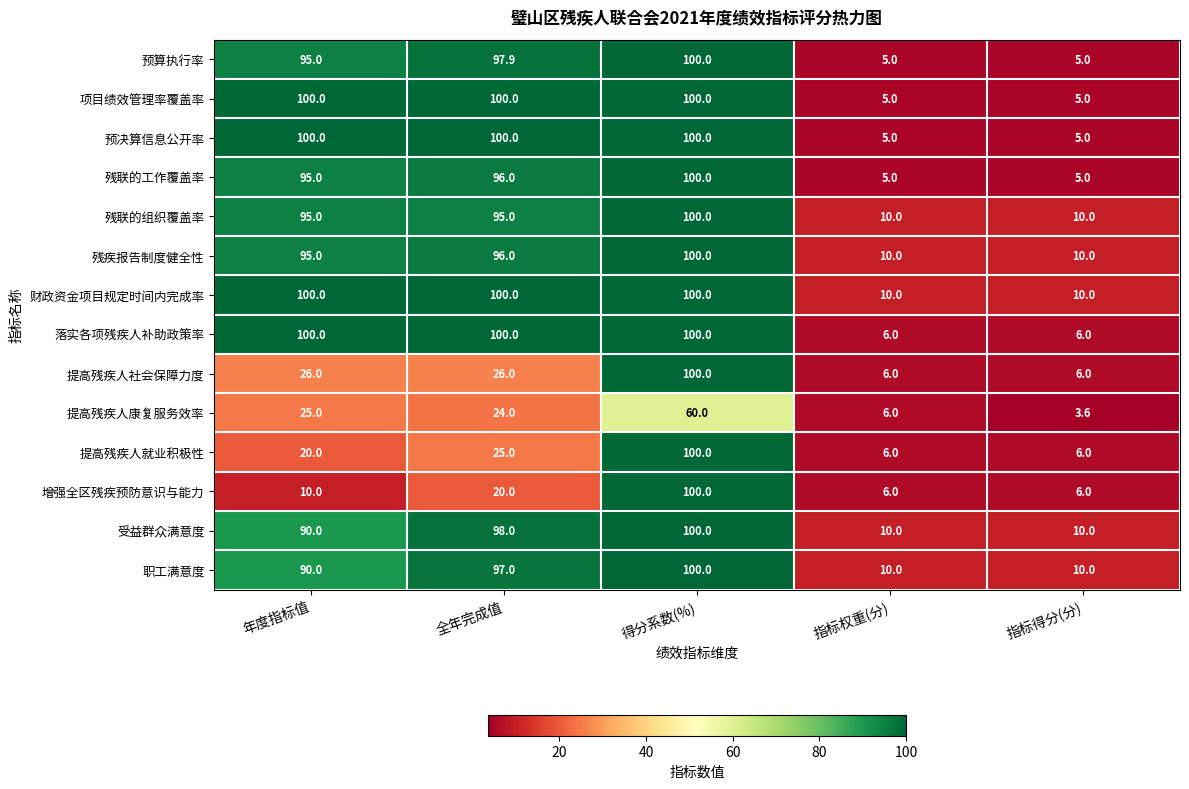

Count the number of data series in this chart.

14